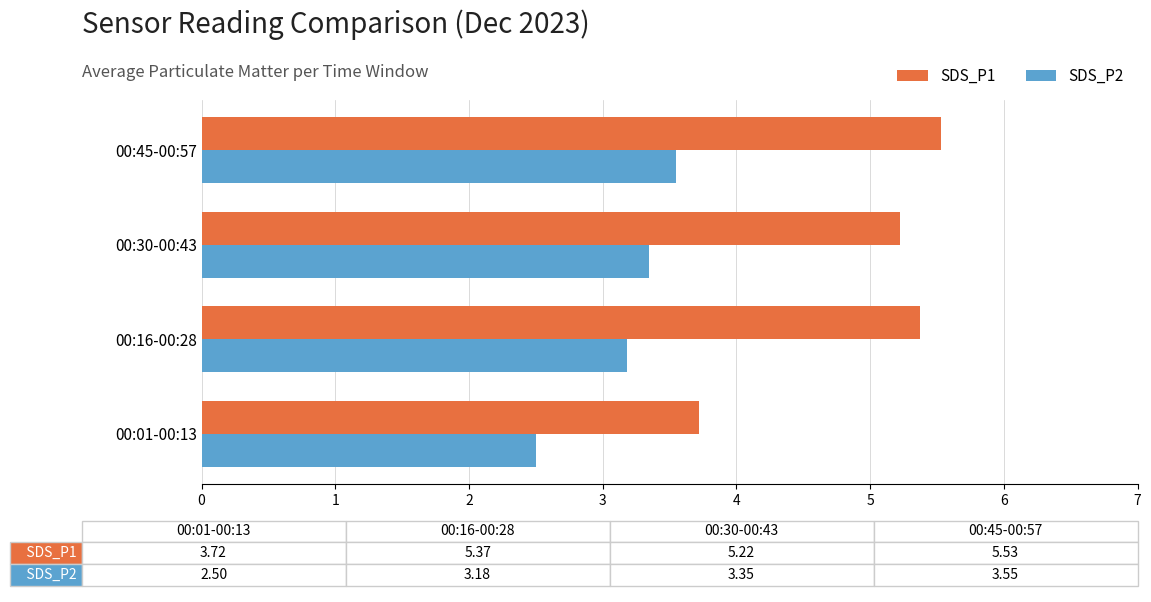

At which category is the sum across all series the highest?

00:45-00:57